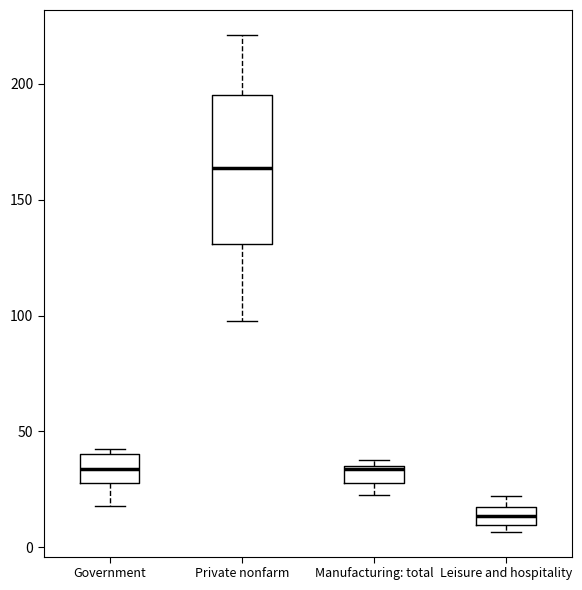

Which box's median line is the lowest?

Leisure and hospitality